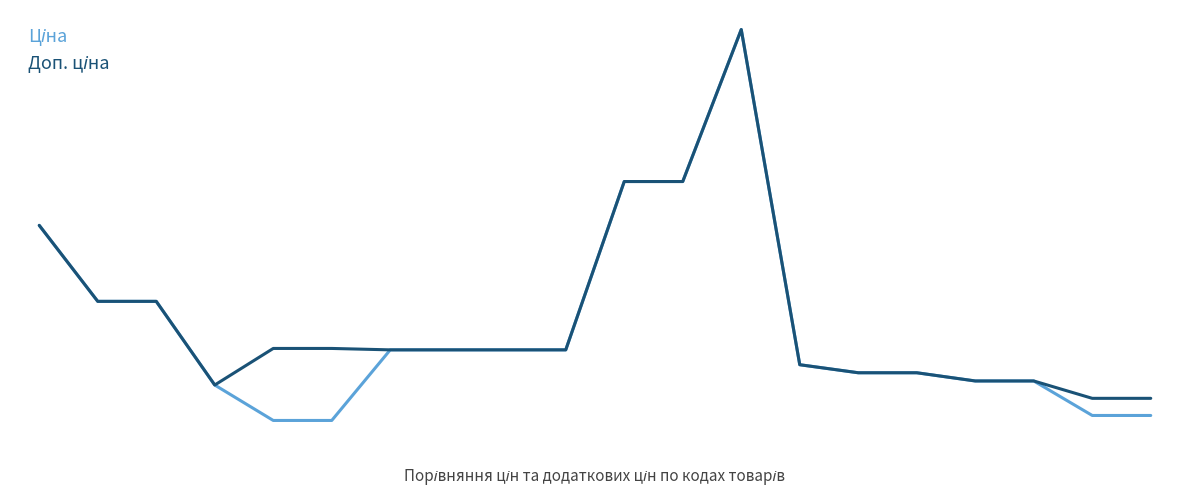

Is this an area chart (filled region under the line)?

No